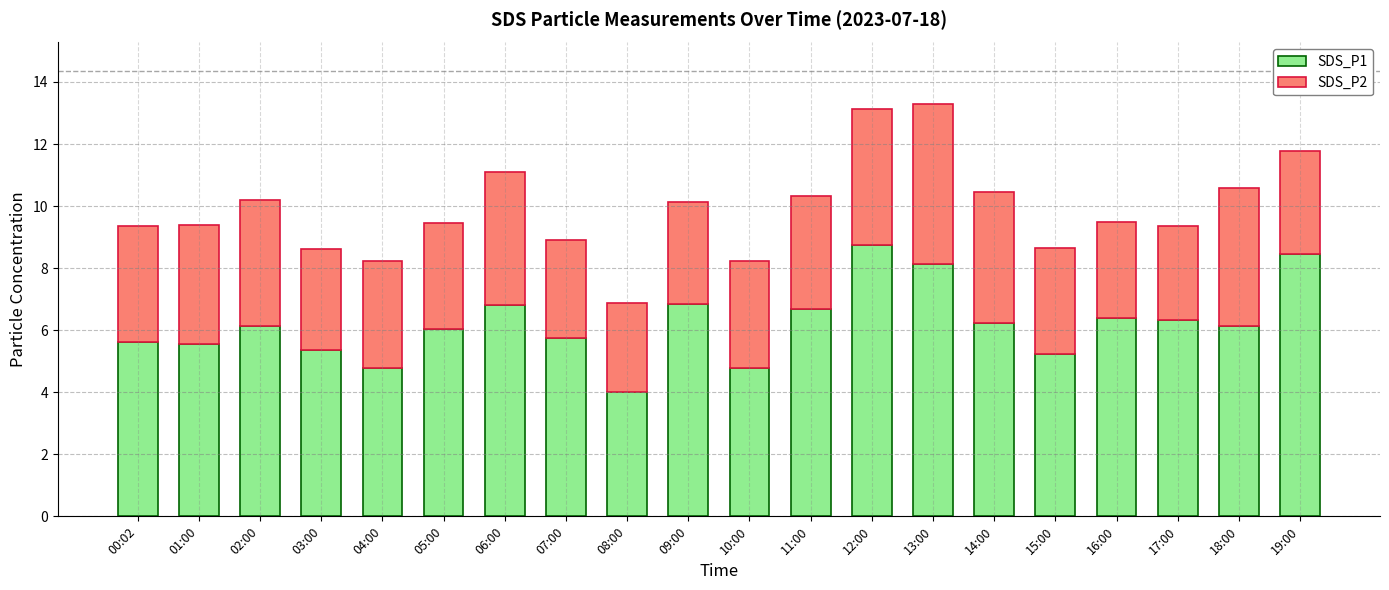

The SDS_P1 series shows 6.7 at 11:00. True or false?

True